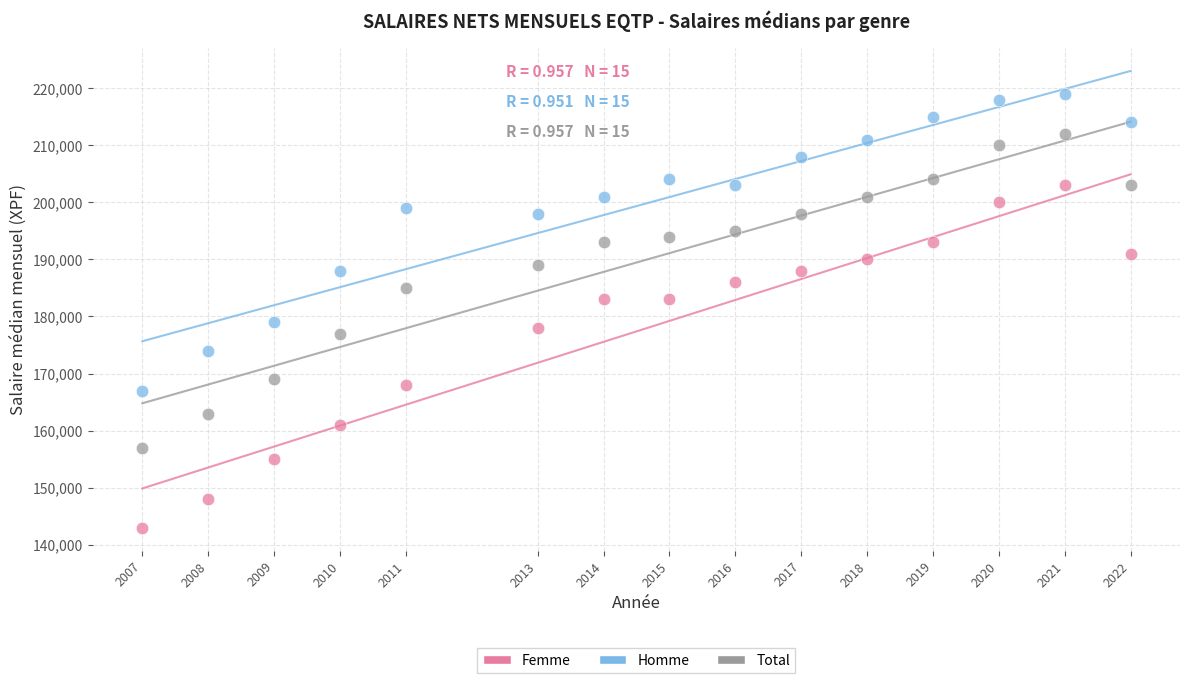

What are all the series names shown in the legend?

Femme, Homme, Total